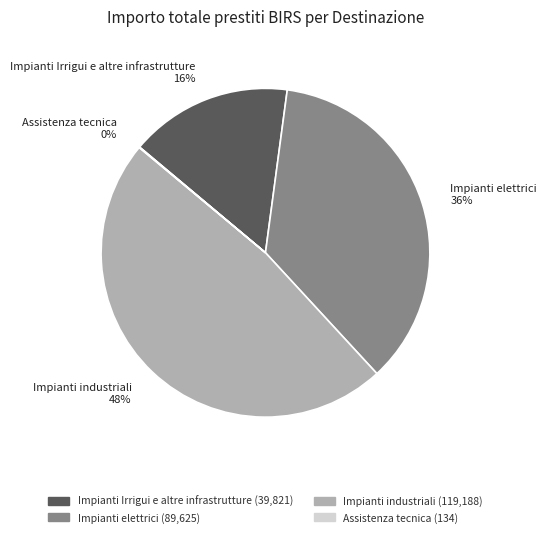

Does Impianti industriali account for over 50% of the chart?

No